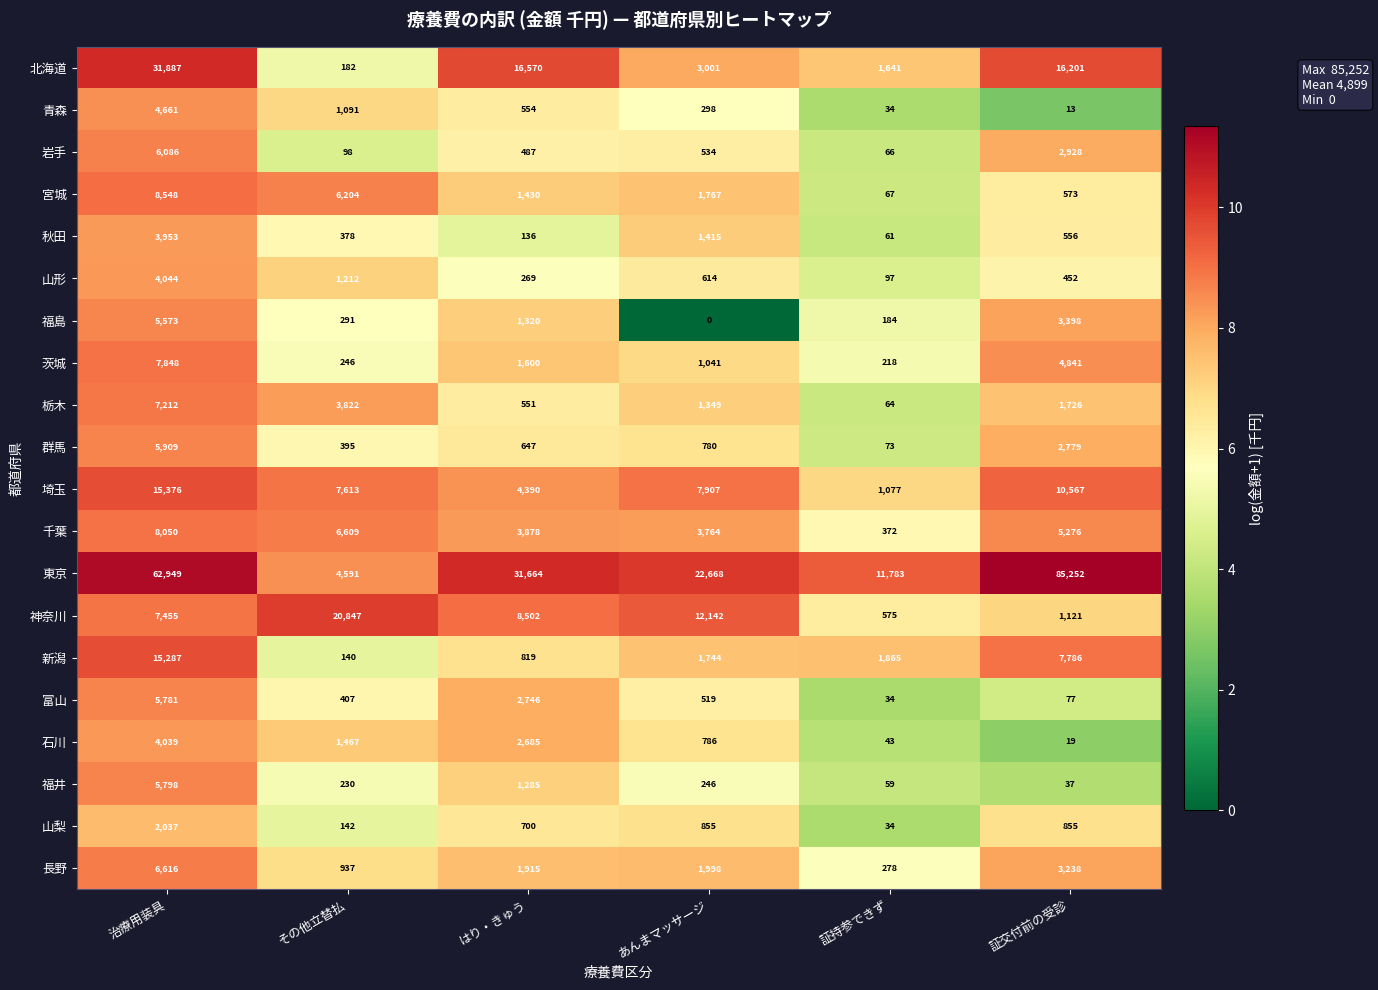

At which category is the sum across all series the highest?

治療用装具